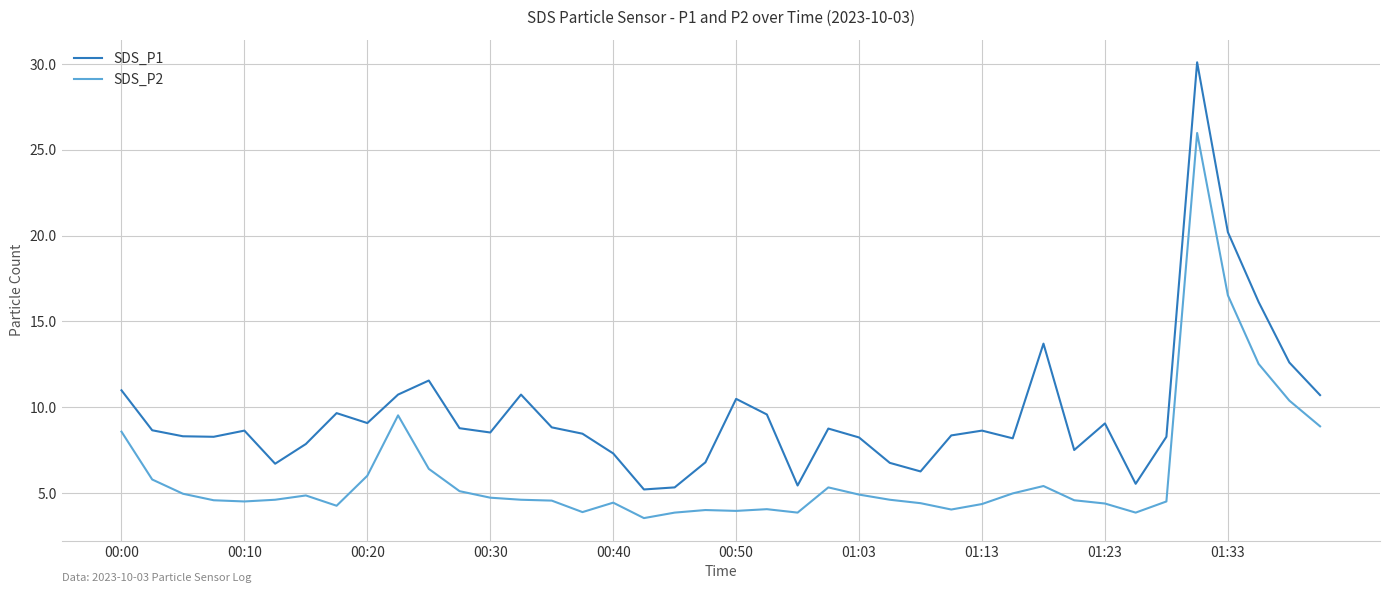

Which series has the largest range (max minus min)?

SDS_P1